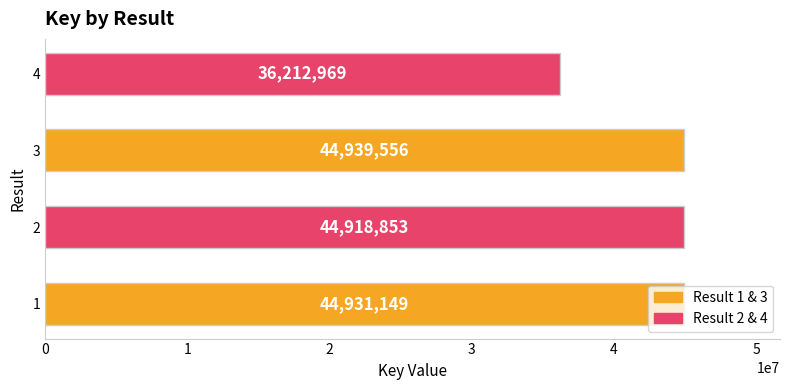

Approximately how many times larger is the value at 1 compared to 3?

1.0